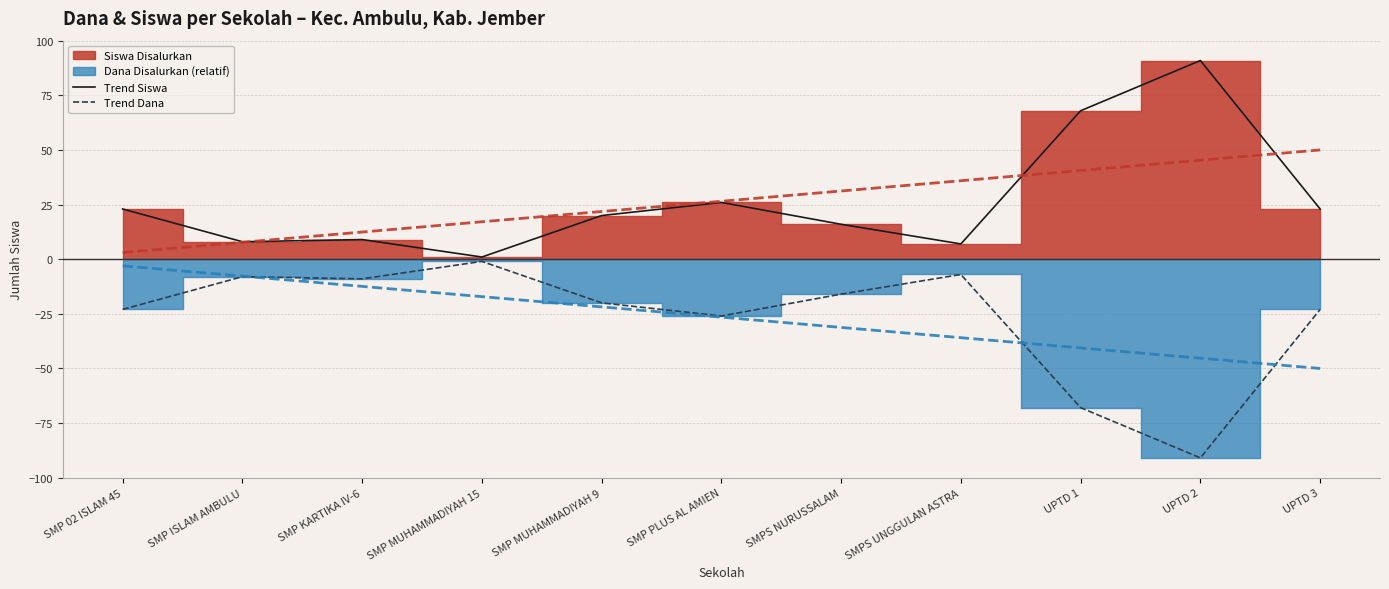

What is the spread (max minus min) of values at SMP KARTIKA IV-6?

18